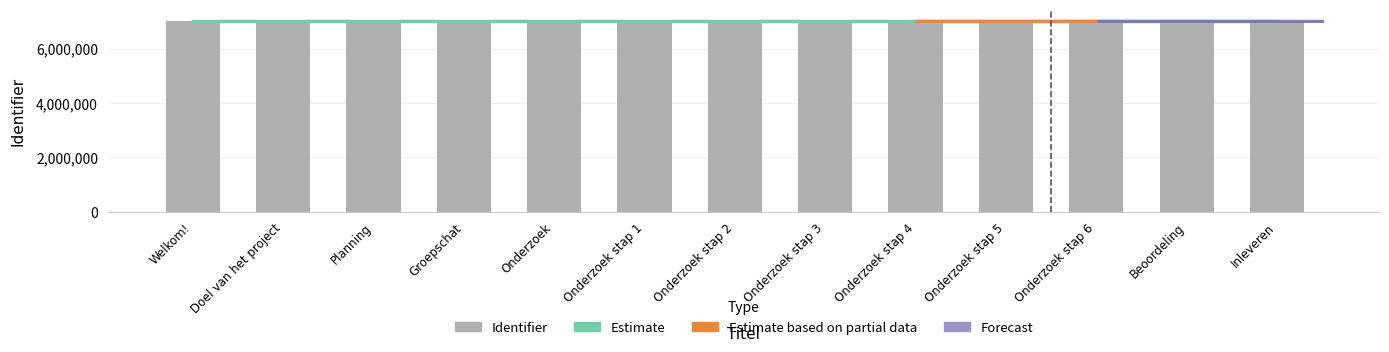

Reading right to left, list all the values displayed in this chart.

Inleveren=7041223	Beoordeling=7041221	Onderzoek stap 6=7041219	Onderzoek stap 5=7041217	Onderzoek stap 4=7041215	Onderzoek stap 3=7041213	Onderzoek stap 2=7041211	Onderzoek stap 1=7041208	Onderzoek=7041206	Groepschat=7041204	Planning=7041202	Doel van het project=7041199	Welkom!=7041196